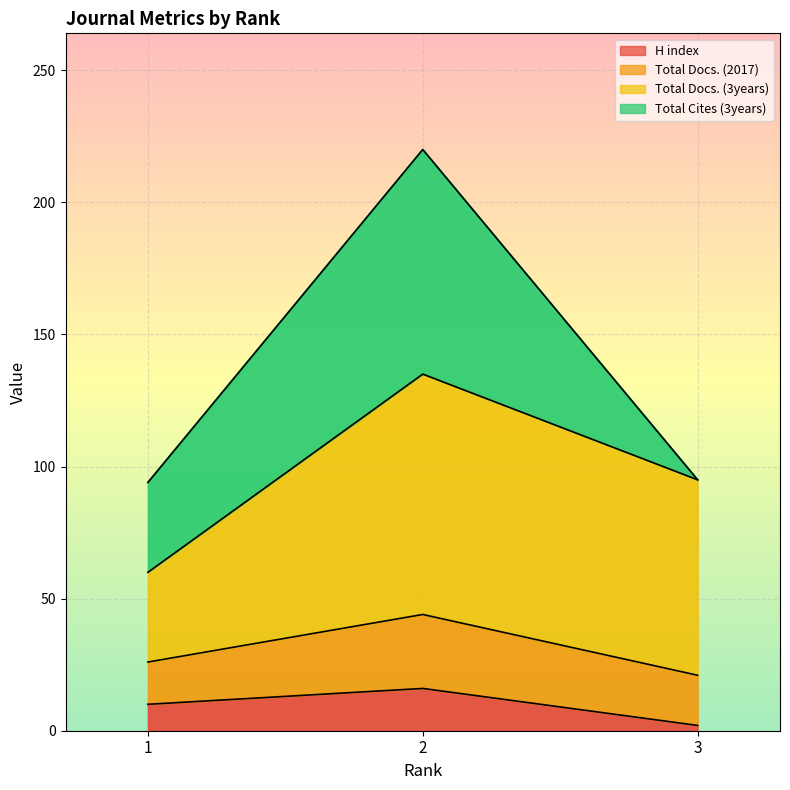

The value of H index at 3 is 2. True or false?

True